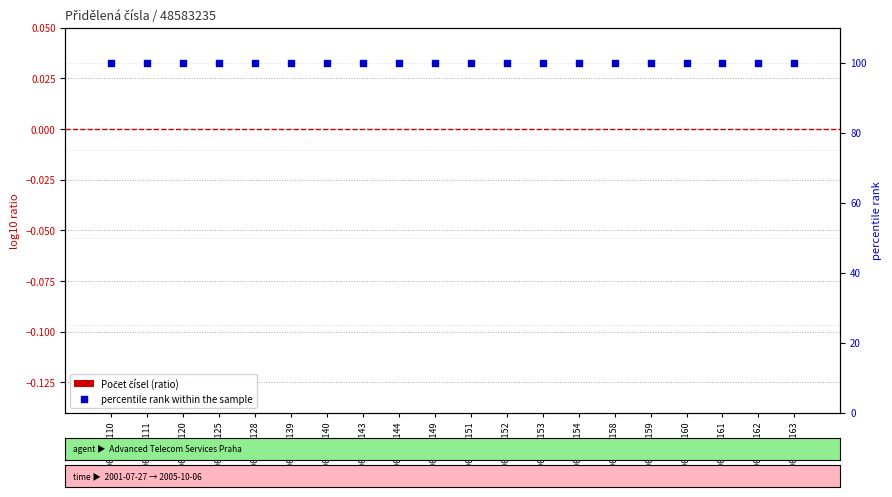

At how many categories does at least one series exceed 43?

20